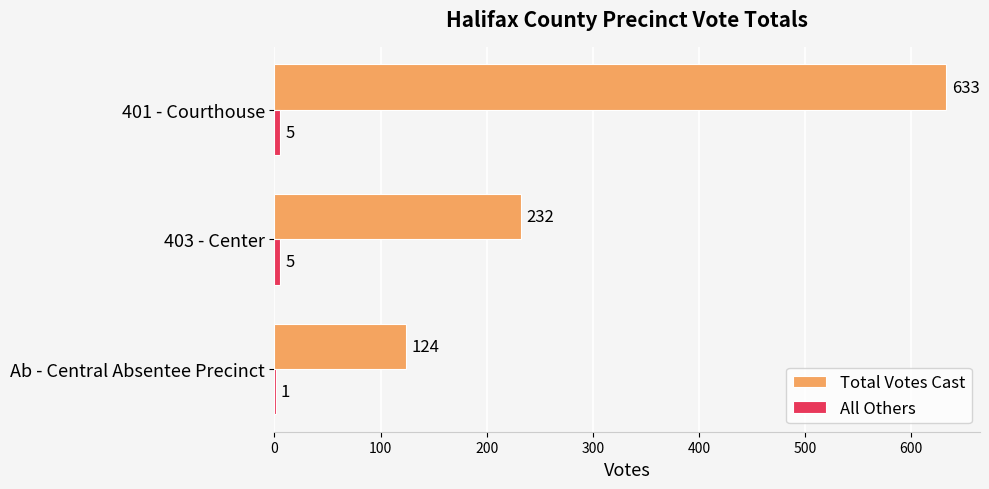

What is the total value across all series at 401 - Courthouse?

638